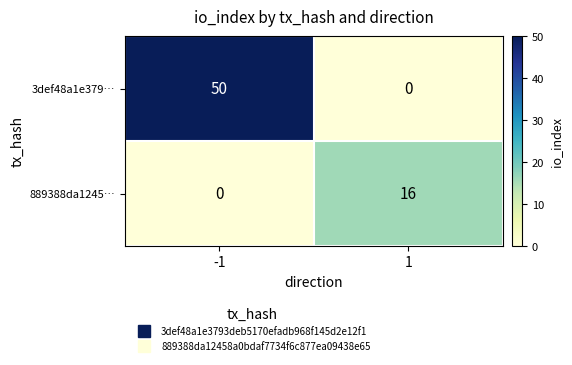

Reading right to left, list all the values displayed in this chart.

3def48a1e379…: 1=0	-1=50
889388da1245…: 1=16	-1=0